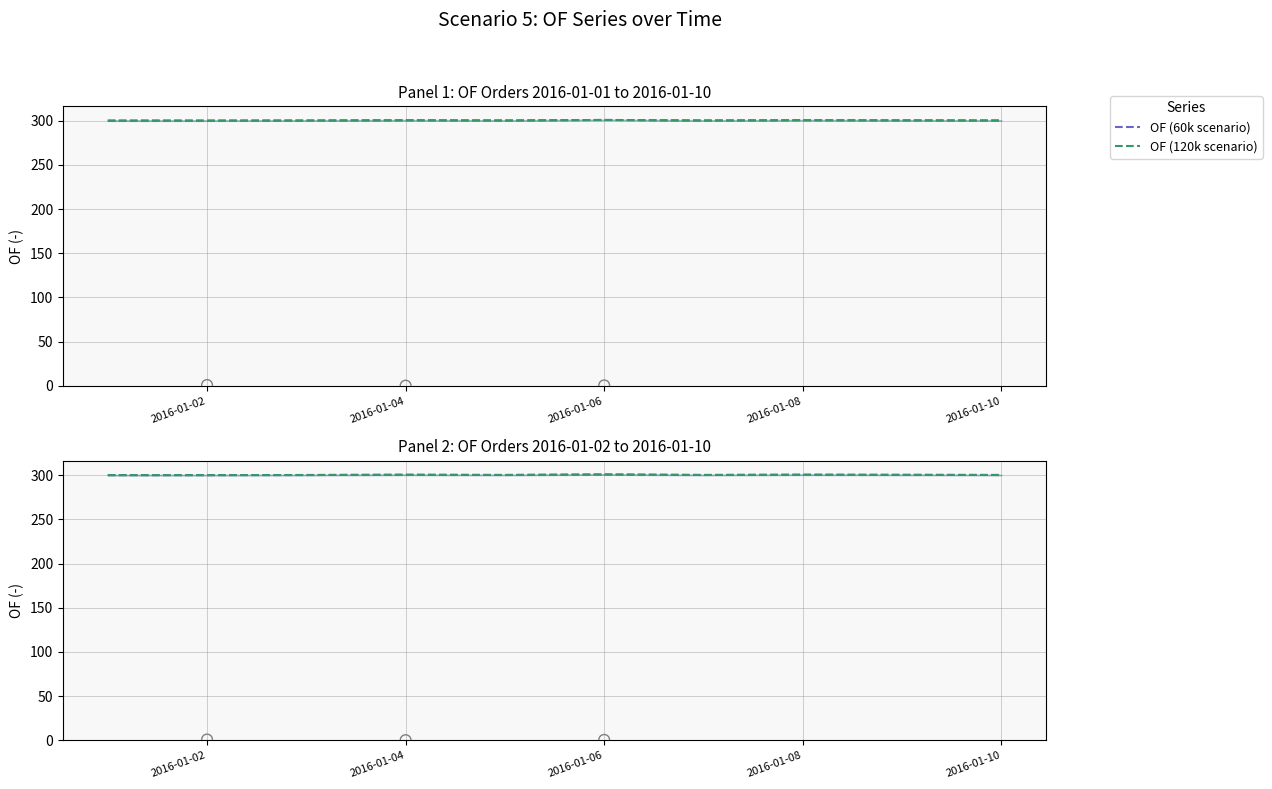

Which series has the largest total across all categories?

OF (60k scenario)